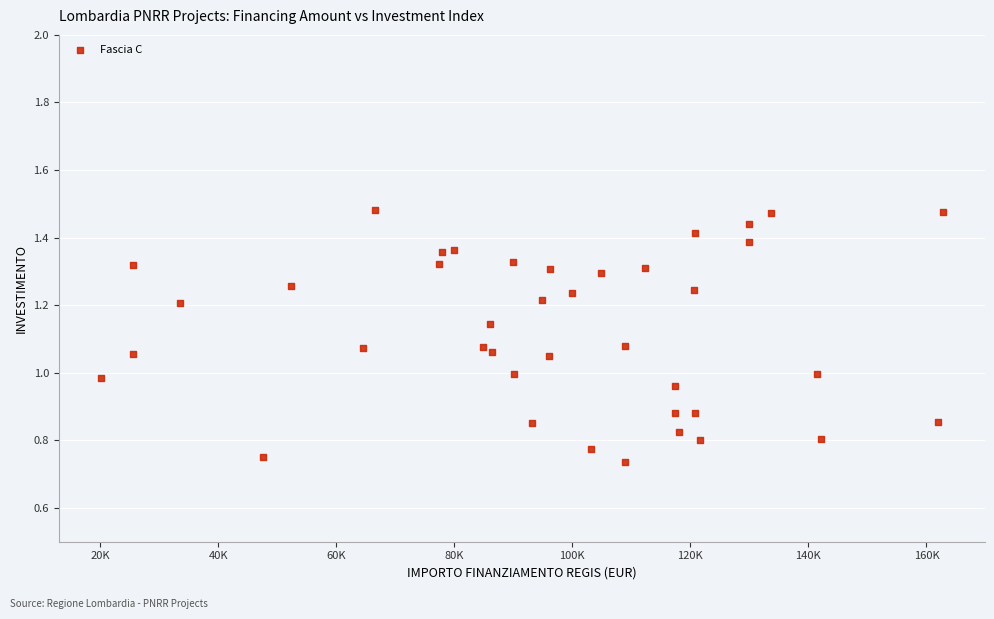

What is the range of X values (max minus min)?

142668.0